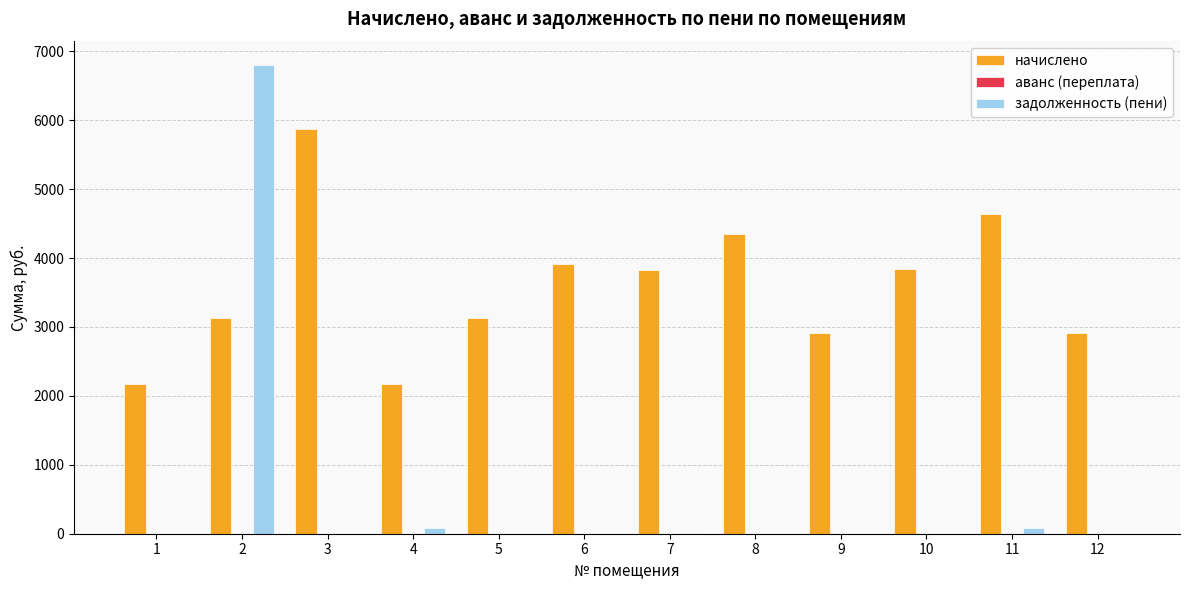

What is the greatest value displayed?

6801.4